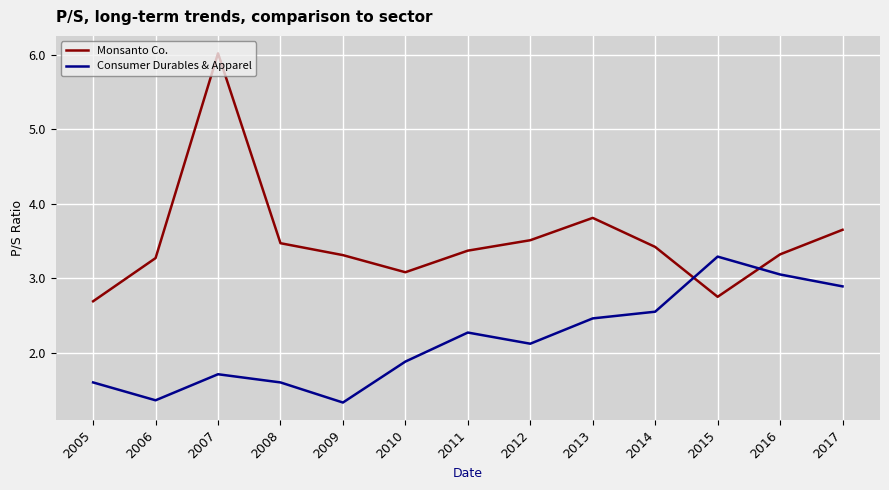

Between which two adjacent categories do Monsanto Co. and Consumer Durables & Apparel first intersect?

2014 and 2015